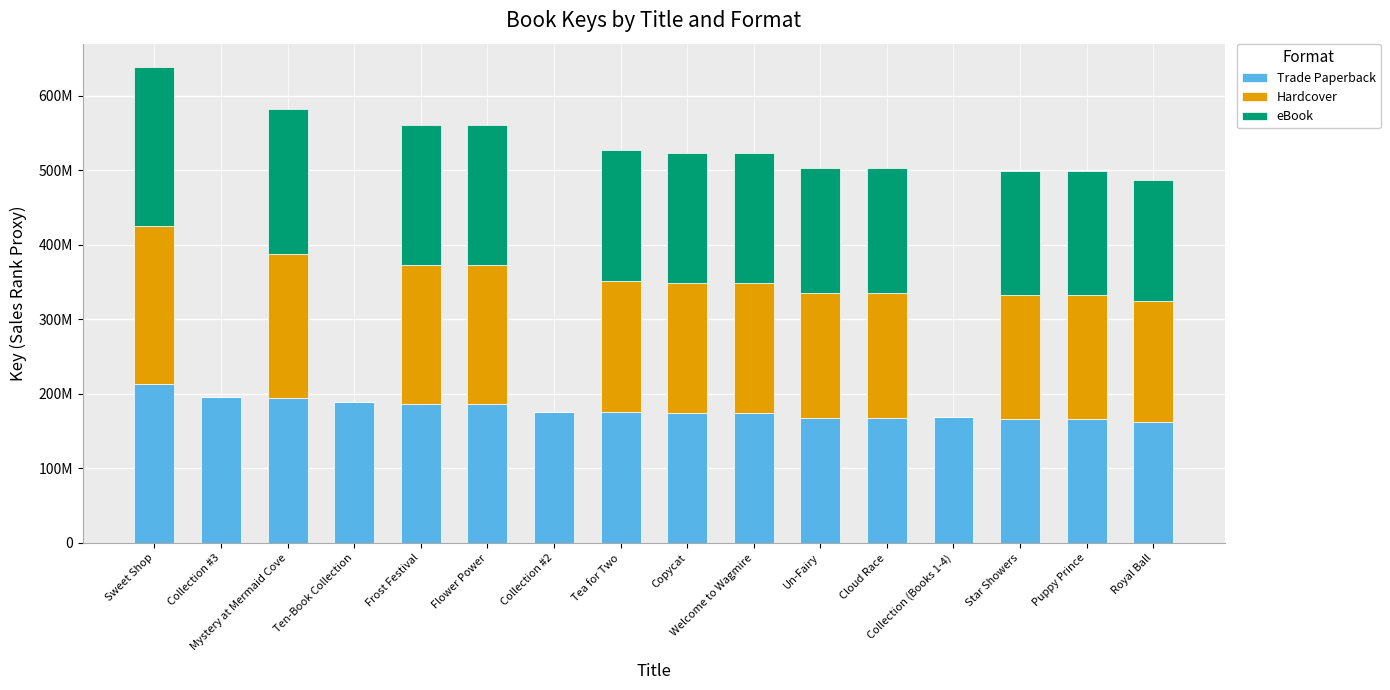

What is the difference between the maximum and second lowest values in the Trade Paperback series?

46170800